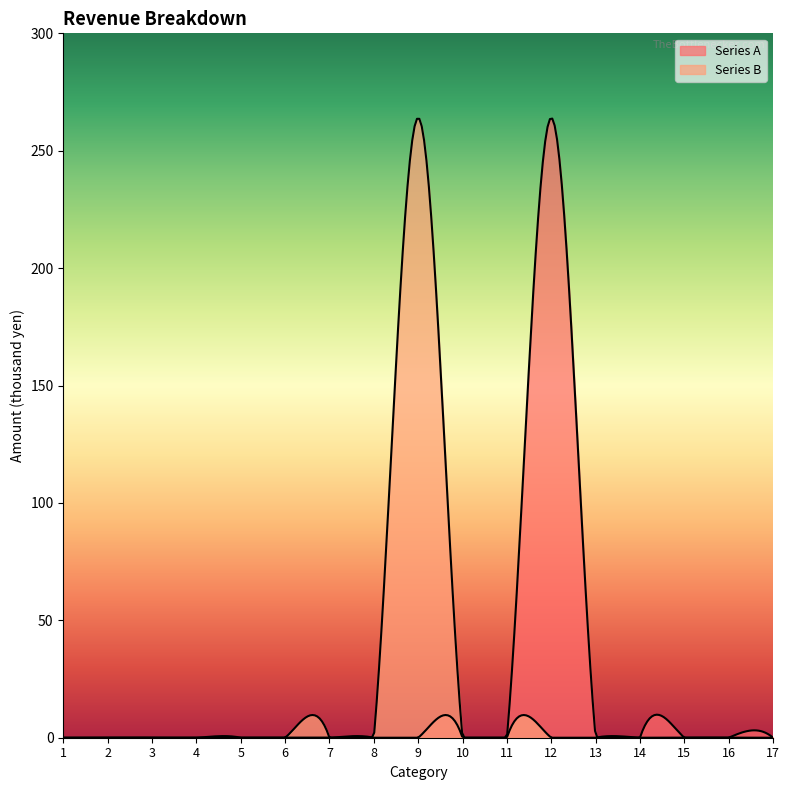

What is the sum of all Series B values?

264